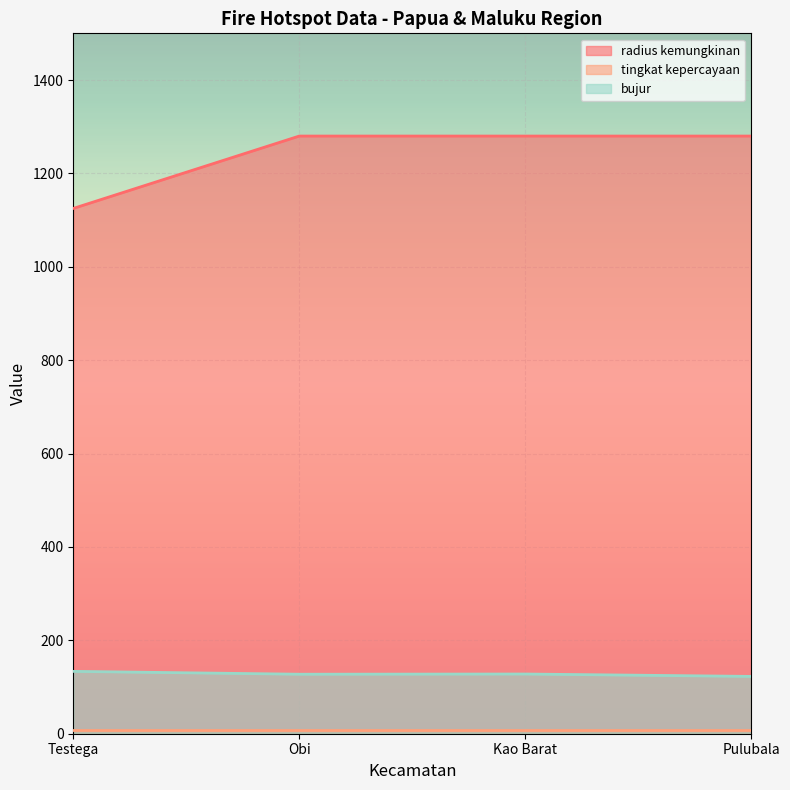

What is the greatest value displayed?

1280.0